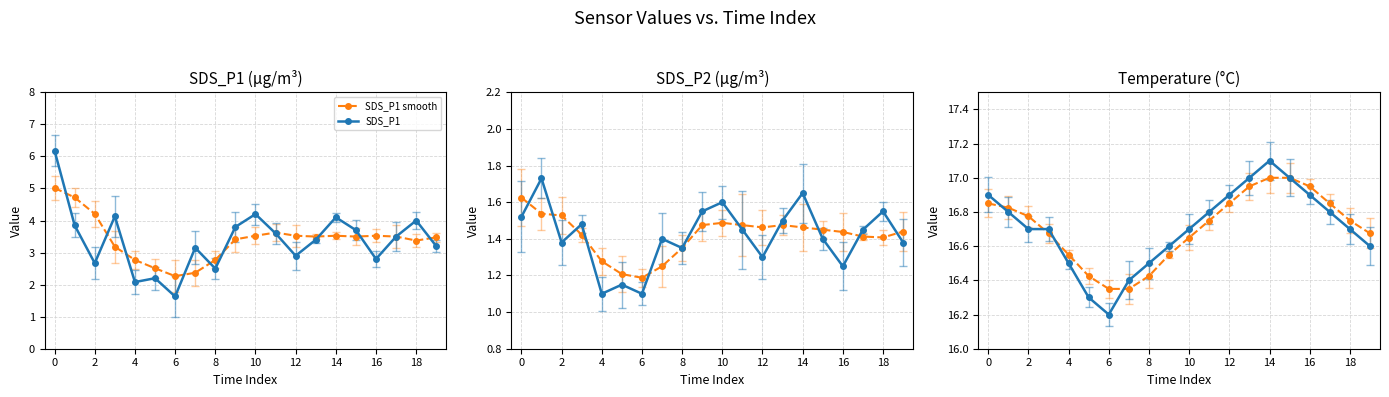

True or false: SDS_P1 smooth has a value of 1.1 at 16.

False